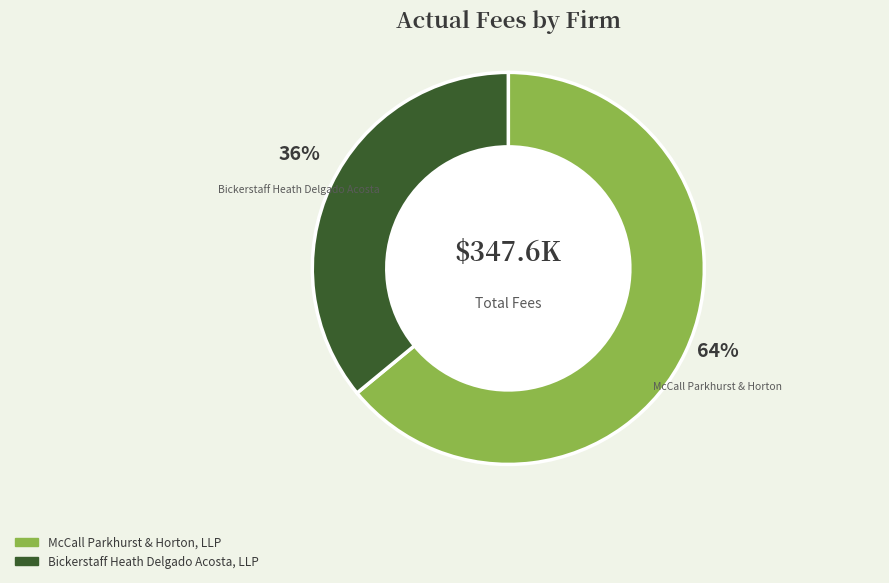

Is it true that McCall Parkhurst & Horton, LLP is 54% of the pie?

False